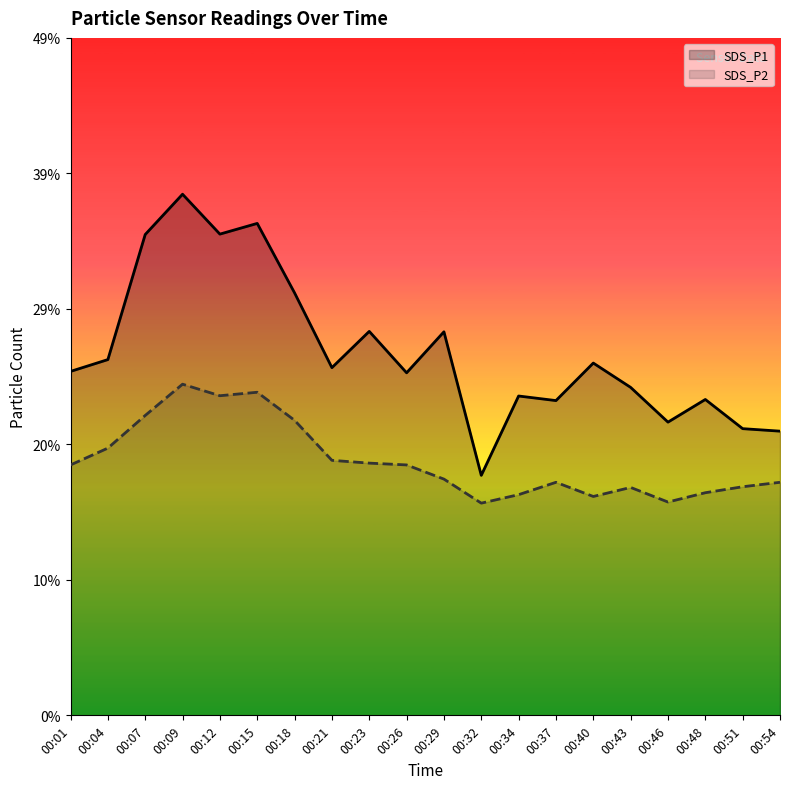

What is the difference between the second highest and second lowest values in the SDS_P1 series?

14.9